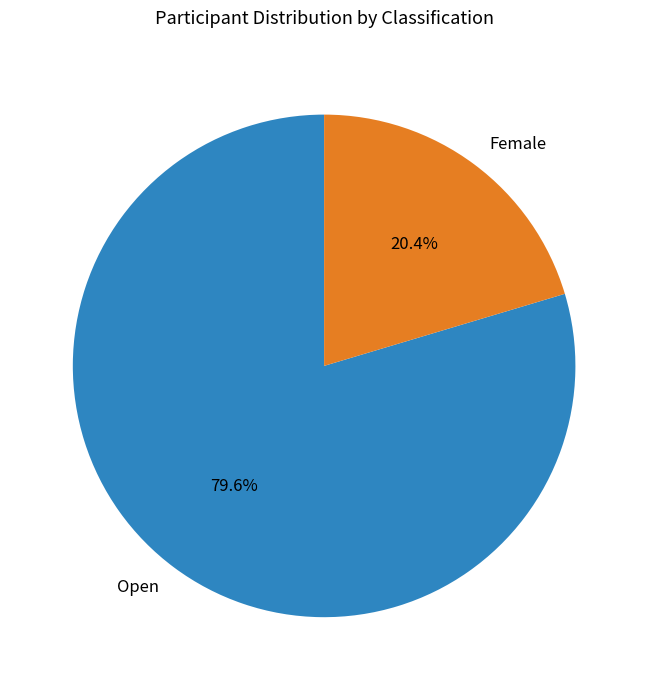

How many segments does this pie chart have?

2